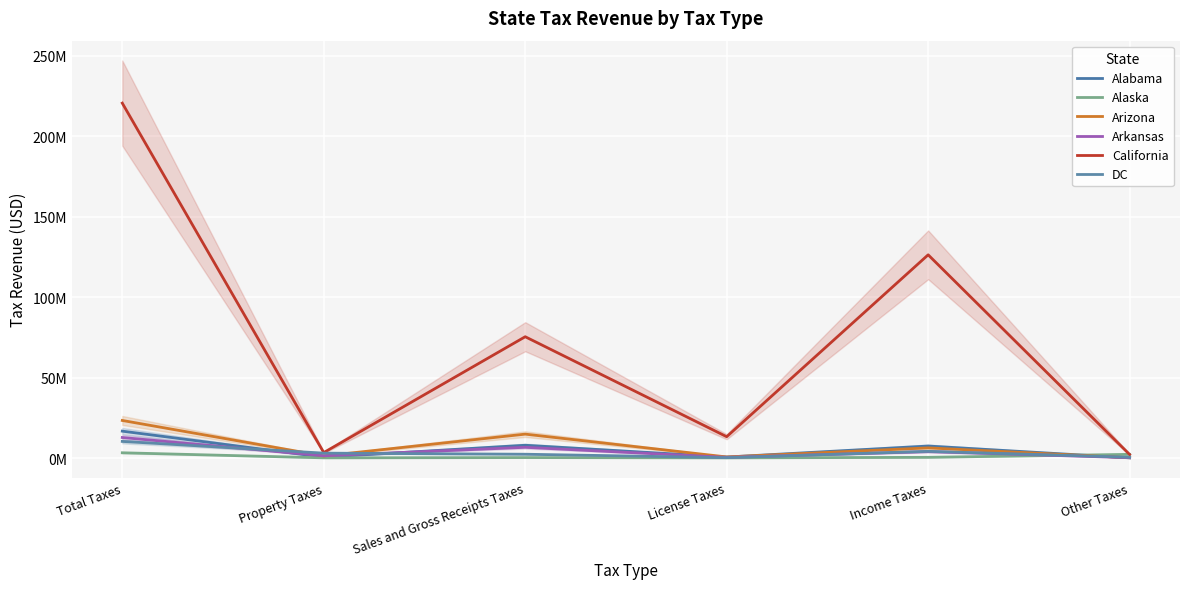

Reading left to right, transcribe all the data shown in this chart.

Alabama: Total Taxes=16713126	Property Taxes=553812	Sales and Gross Receipts Taxes=7952183	License Taxes=624743	Income Taxes=7470605	Other Taxes=111783
Alaska: Total Taxes=3271369	Property Taxes=128961	Sales and Gross Receipts Taxes=292255	License Taxes=109440	Income Taxes=444240	Other Taxes=2296473
Arizona: Total Taxes=23363426	Property Taxes=1304903	Sales and Gross Receipts Taxes=14862923	License Taxes=681723	Income Taxes=6323049	Other Taxes=190828
Arkansas: Total Taxes=12758766	Property Taxes=1424090	Sales and Gross Receipts Taxes=6668614	License Taxes=434220	Income Taxes=3985931	Other Taxes=245911
California: Total Taxes=220591306	Property Taxes=3400425	Sales and Gross Receipts Taxes=75400445	License Taxes=13264885	Income Taxes=126315948	Other Taxes=2209603
DC: Total Taxes=10337539	Property Taxes=3049563	Sales and Gross Receipts Taxes=2374182	License Taxes=239728	Income Taxes=4174534	Other Taxes=499532